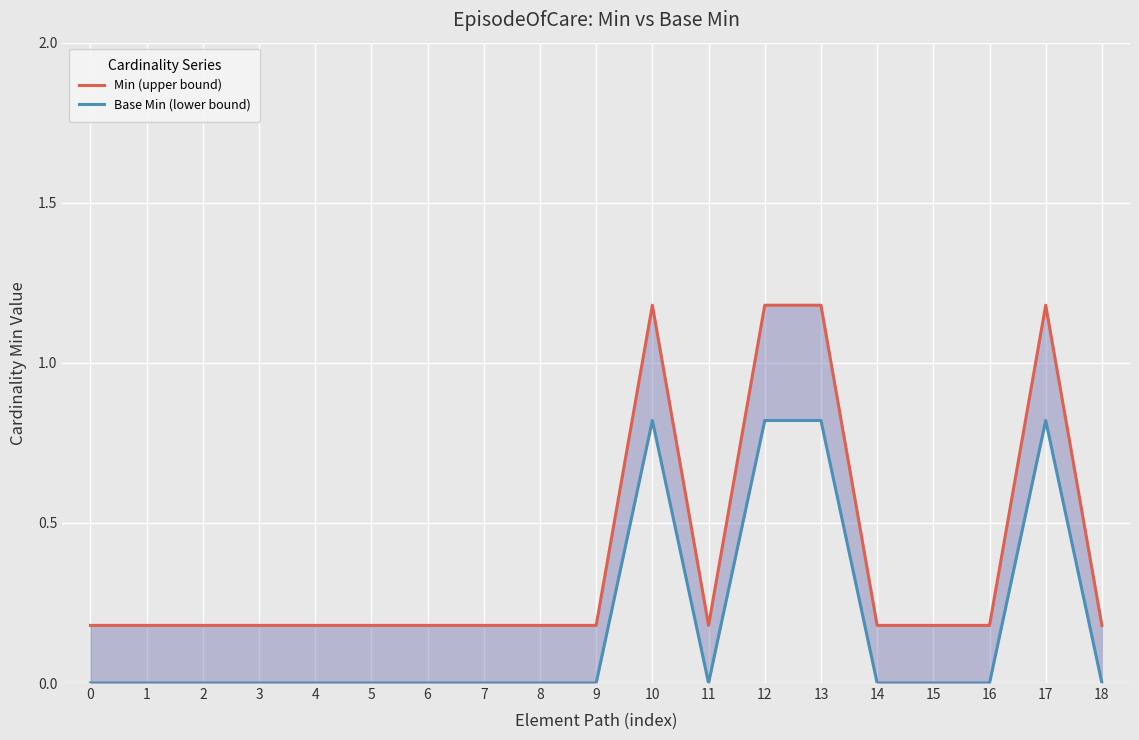

What is the total value across all series at 8?

0.2